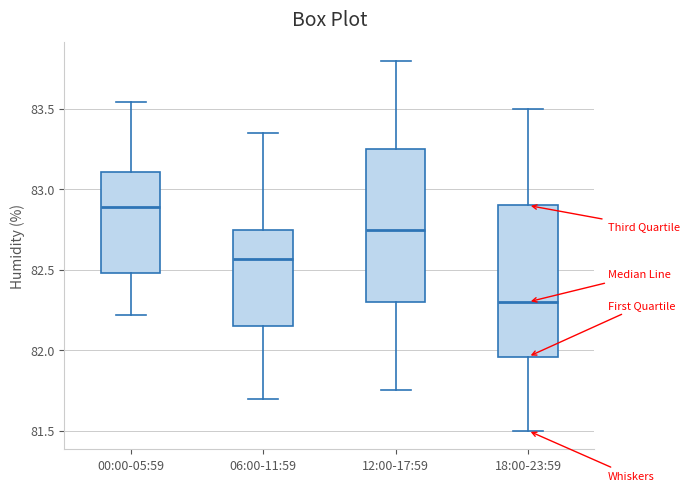

Reading left to right, read every box against the y-axis: the position of its median line, the range the box covers, and the ends of its whiskers. The values are not printed on the chart, so give them approximately, as read against the axis.

00:00-05:59: median 82.90, box 82.50 to 83.10, whiskers 82.20 to 83.55
06:00-11:59: median 82.55, box 82.15 to 82.75, whiskers 81.70 to 83.35
12:00-17:59: median 82.75, box 82.30 to 83.25, whiskers 81.75 to 83.80
18:00-23:59: median 82.30, box 81.95 to 82.90, whiskers 81.50 to 83.50